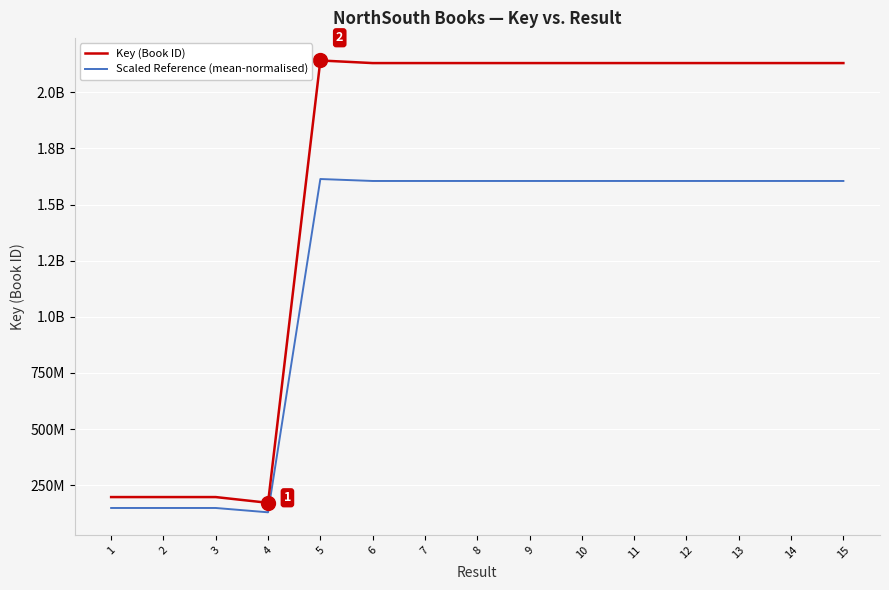

What is the highest value of the Scaled Reference (mean-normalised) series?

1613938033.7